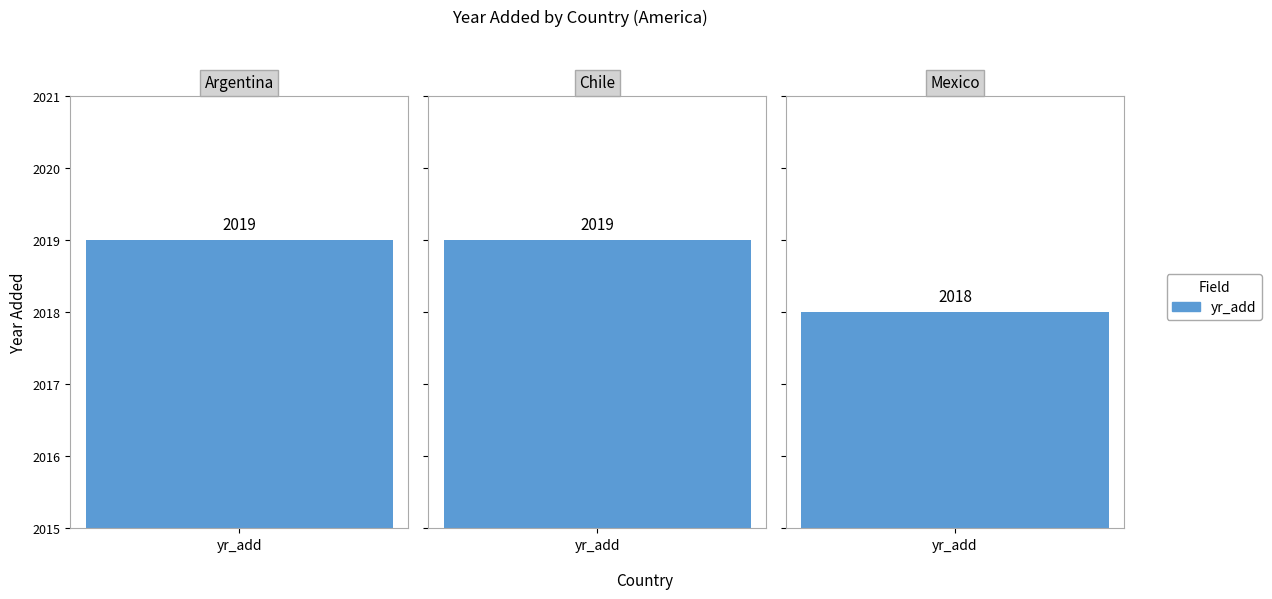

Which label corresponds to the smallest value in the chart?

Mexico